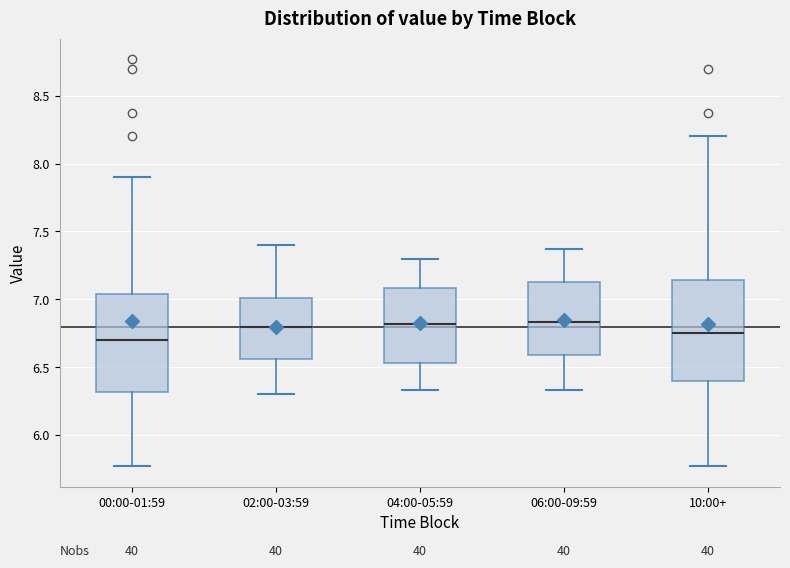

Reading left to right, read every box against the y-axis: the position of its median line, the range the box covers, and the ends of its whiskers. The values are not printed on the chart, so give them approximately, as read against the axis.

00:00-01:59: median 6.70, box 6.30 to 7.05, whiskers 5.75 to 7.90
02:00-03:59: median 6.80, box 6.55 to 7.00, whiskers 6.30 to 7.40
04:00-05:59: median 6.80, box 6.55 to 7.10, whiskers 6.35 to 7.30
06:00-09:59: median 6.85, box 6.60 to 7.15, whiskers 6.35 to 7.35
10:00+: median 6.75, box 6.40 to 7.15, whiskers 5.75 to 8.20